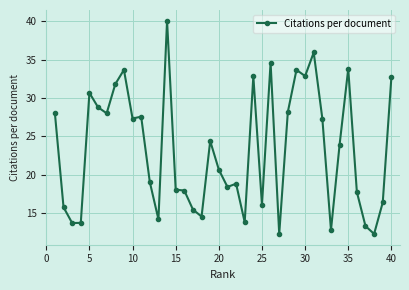

What is the value of the 13th point from the left?

14.2